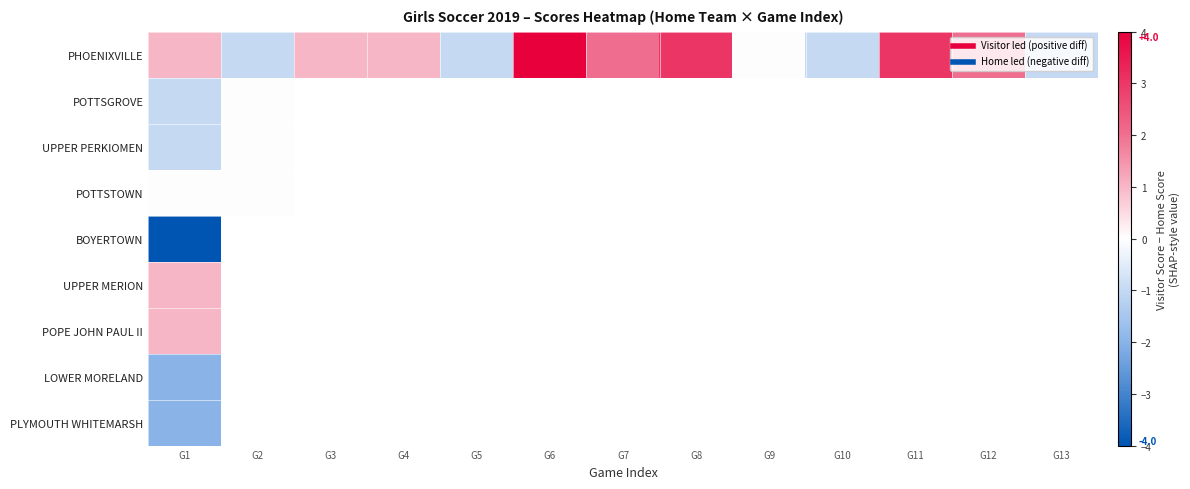

At which category does the chart reach its minimum across all series?

G1